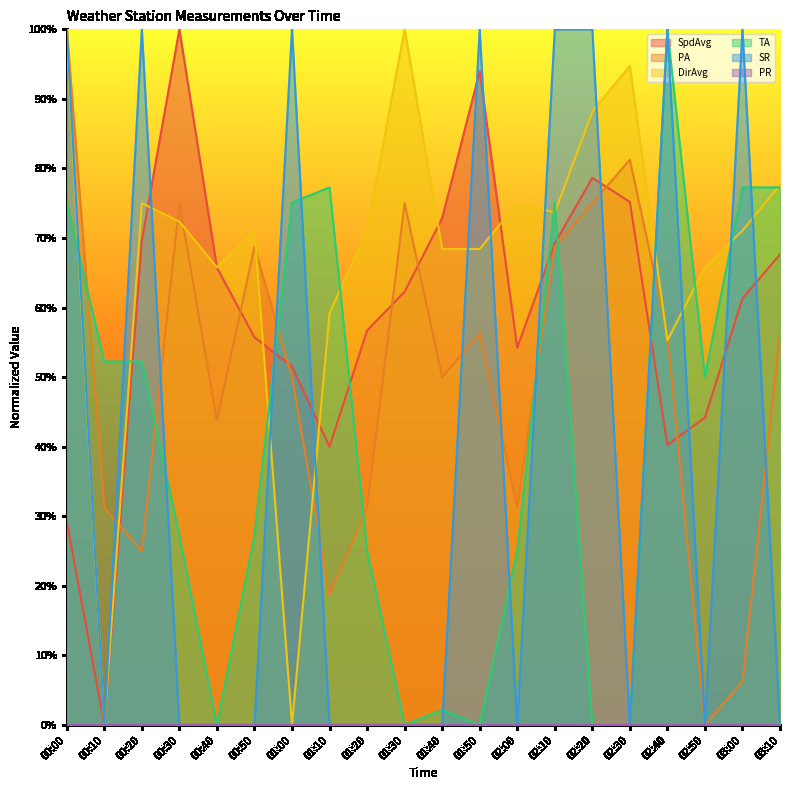

Does the chart display data point markers on the line(s)?

No